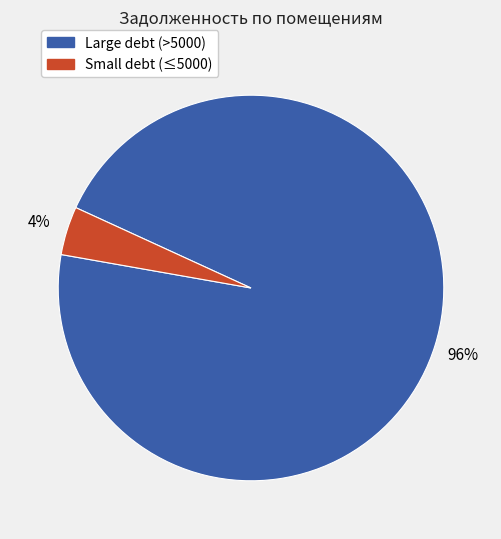

Is there any slice that represents more than half of the pie?

Yes